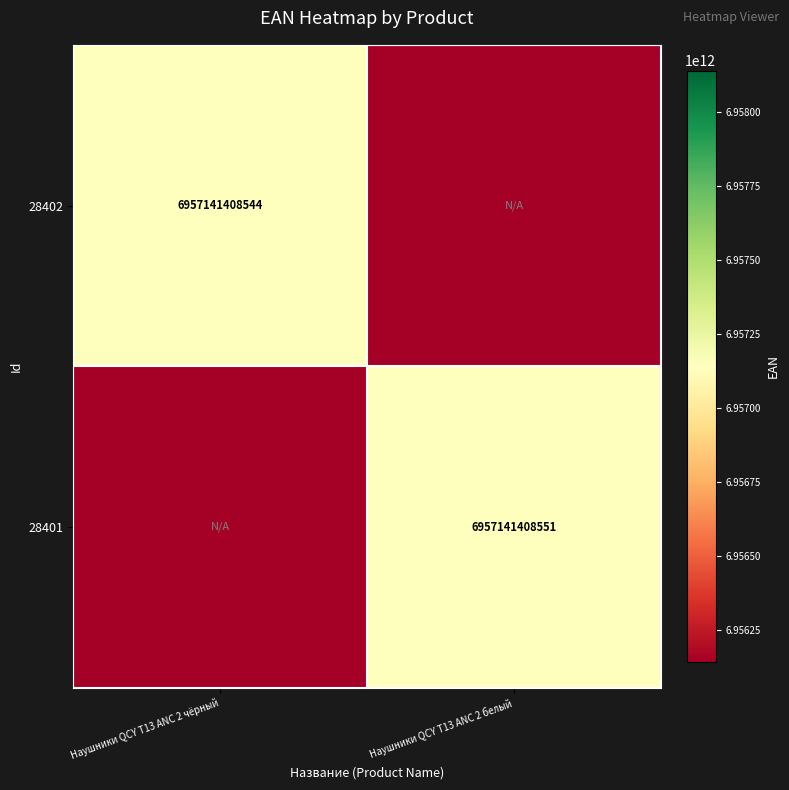

The value of 28402 at Наушники QCY T13 ANC 2 чёрный is 6957141408544. True or false?

True